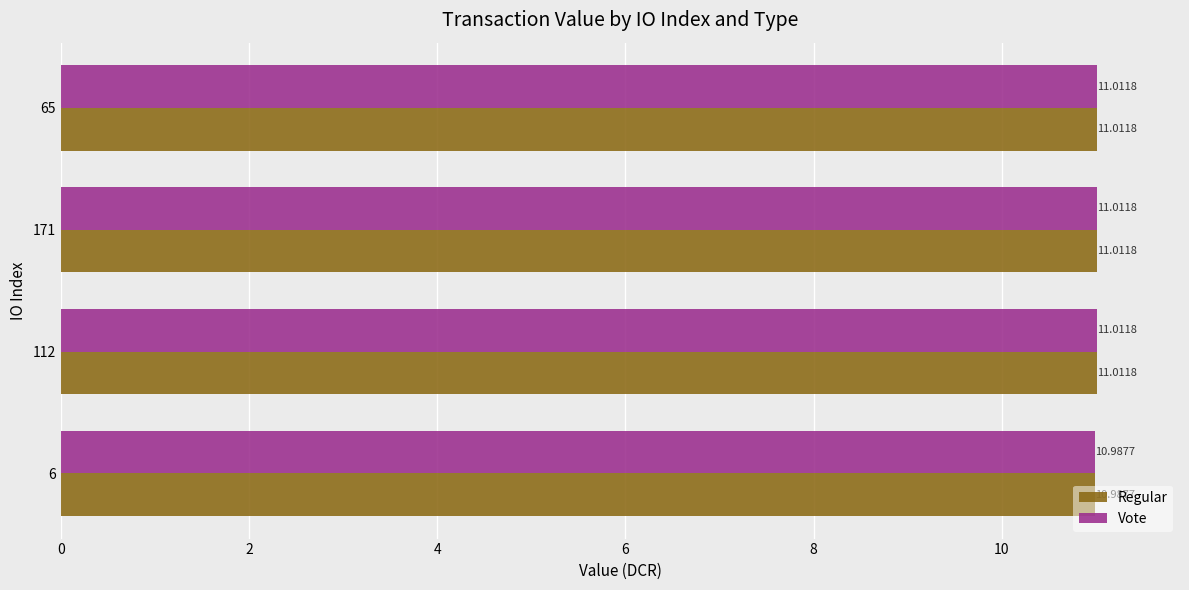

At how many categories does at least one series exceed 11?

3